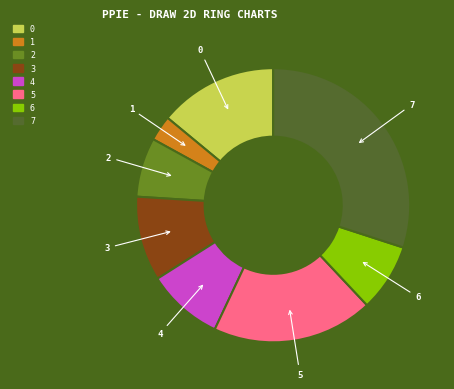

Is the sum of 6 and 4 greater than half?

No